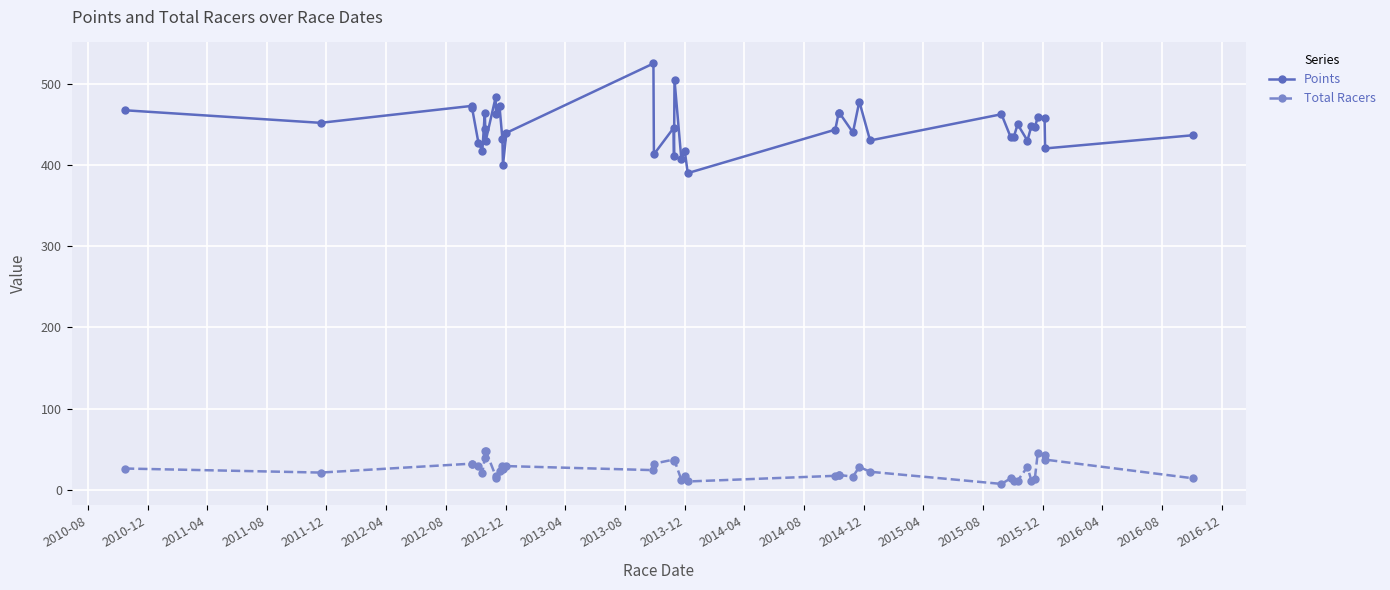

What is the value of the Points point at the 12th from the left?

472.9